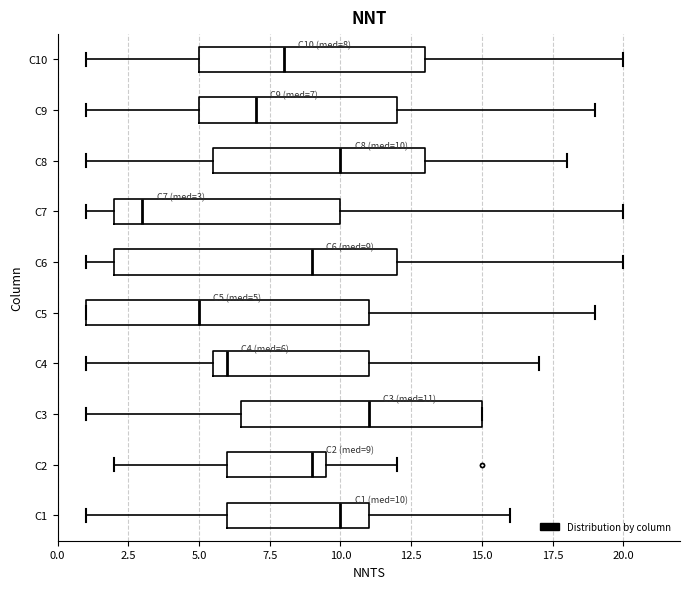

Which box's median line is the furthest to the left?

C7